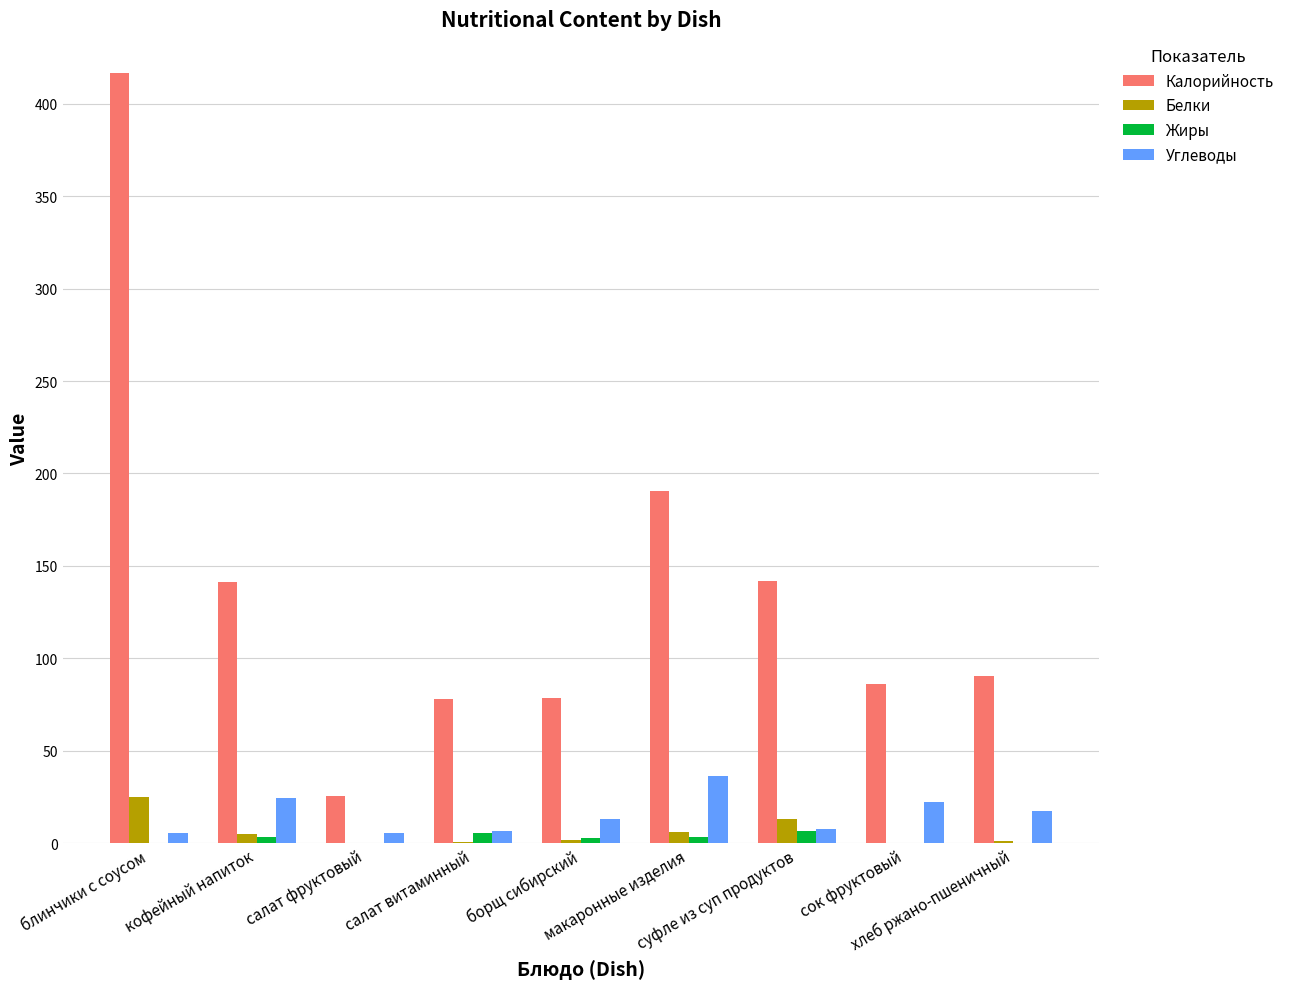

What is the sum of all Калорийность values?

1248.9